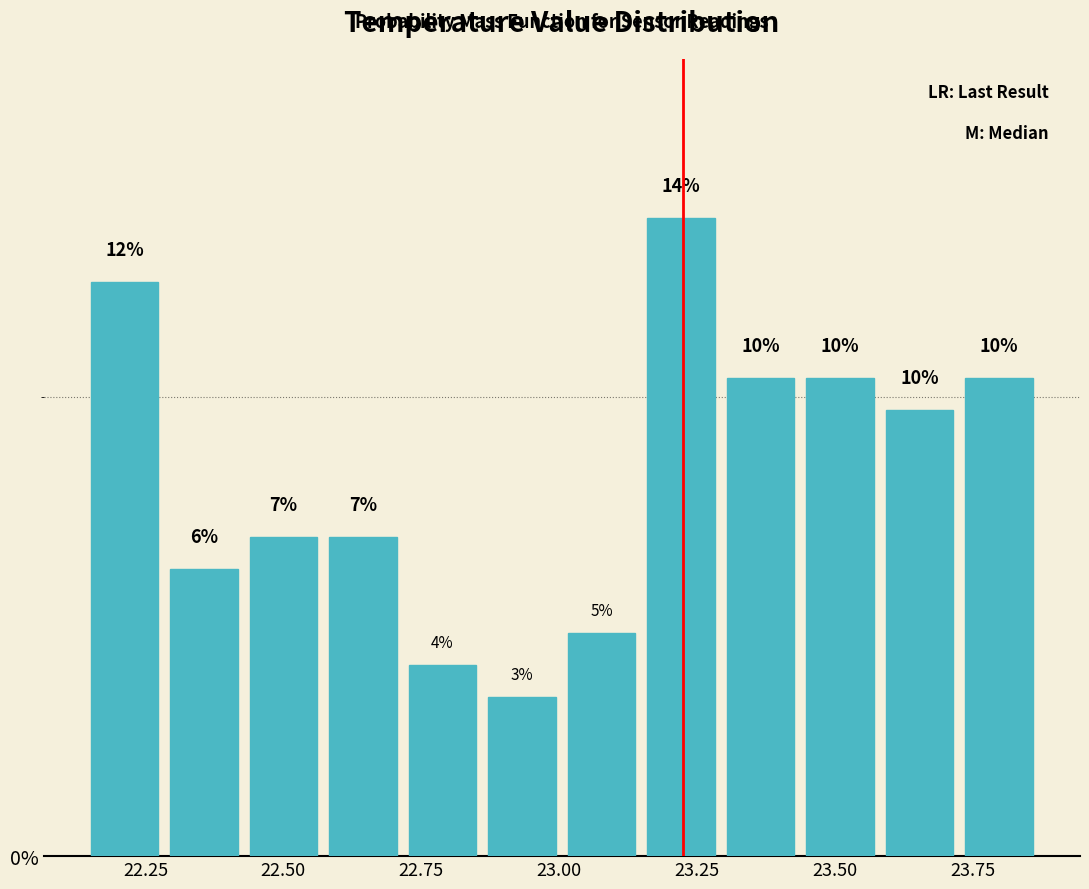

Around what value on the x-axis is the tallest bar? Give the approximate position of its centre, as read against the axis.

23.20